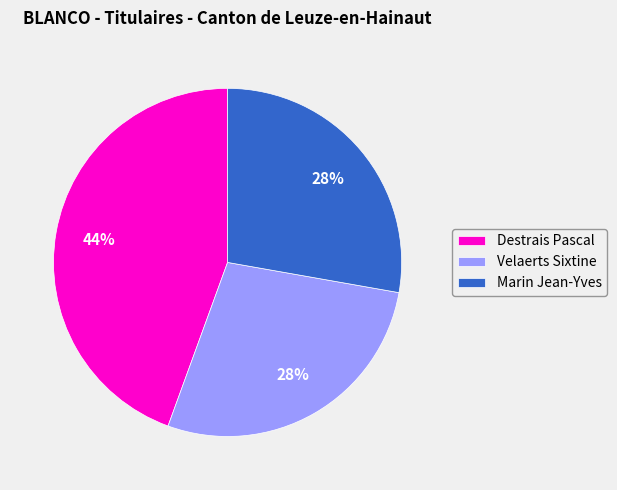

Is the sum of Velaerts Sixtine and Marin Jean-Yves greater than half?

Yes